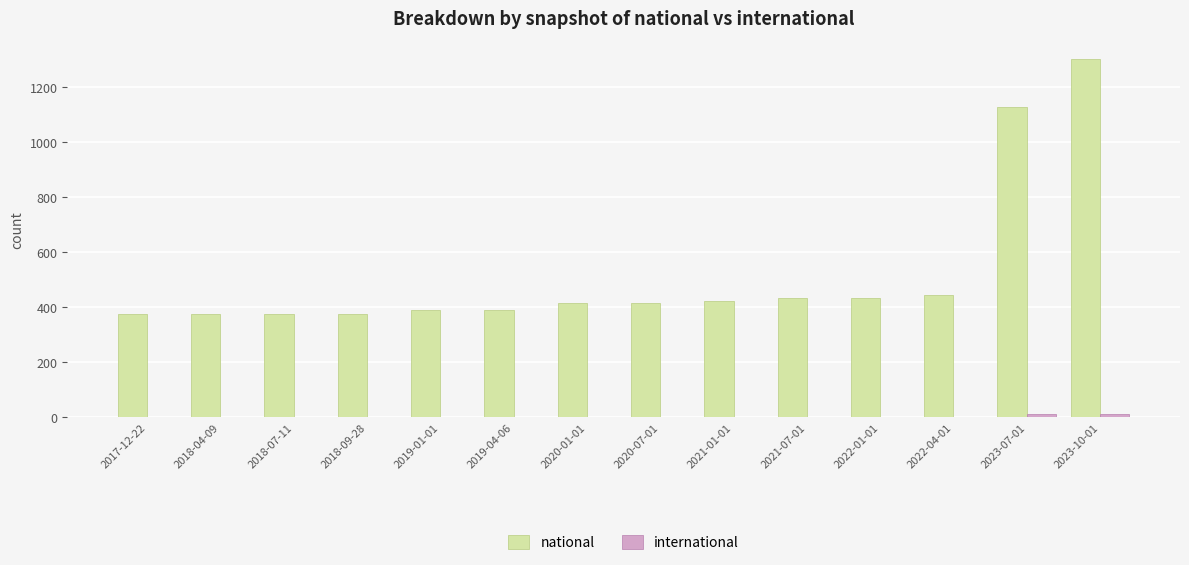

What is the sum of all national values?

7256